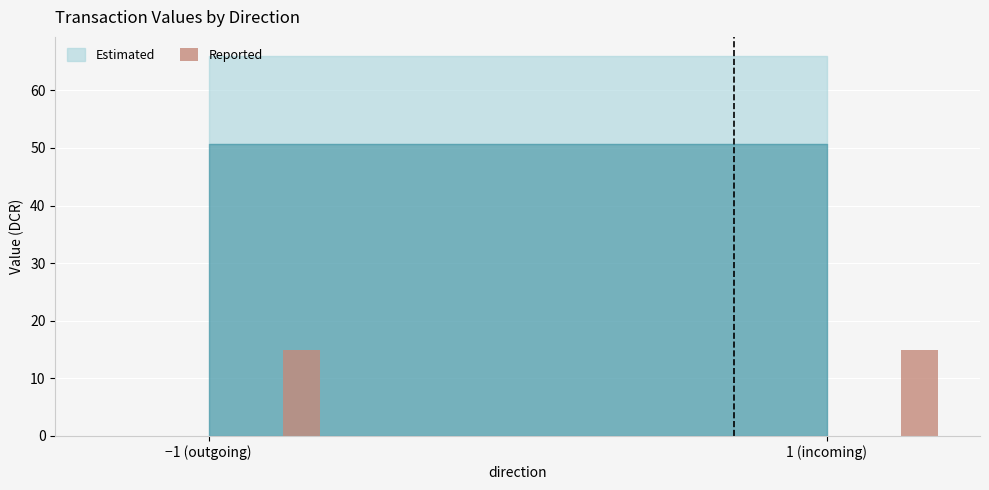

List the labels in order of value, largest first.

1 (incoming), −1 (outgoing)